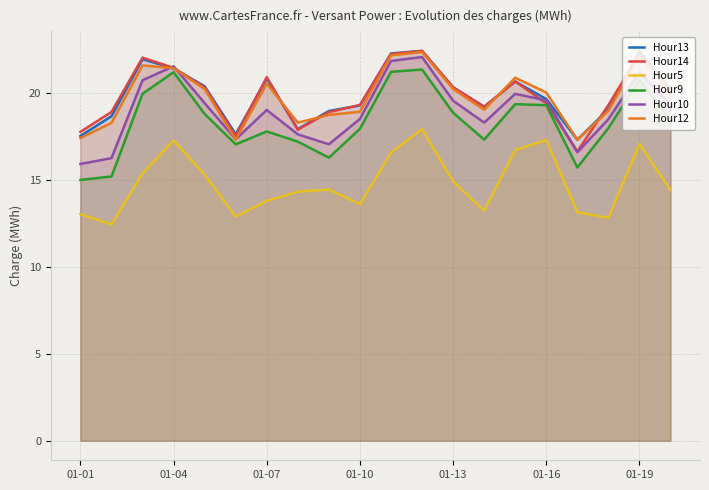

How many data points in Hour14 are above 20?

10